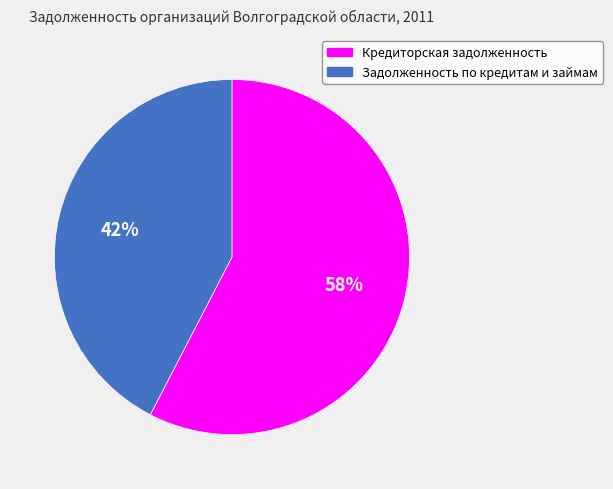

What percentage is the Кредиторская задолженность slice, to the nearest percent?

58%